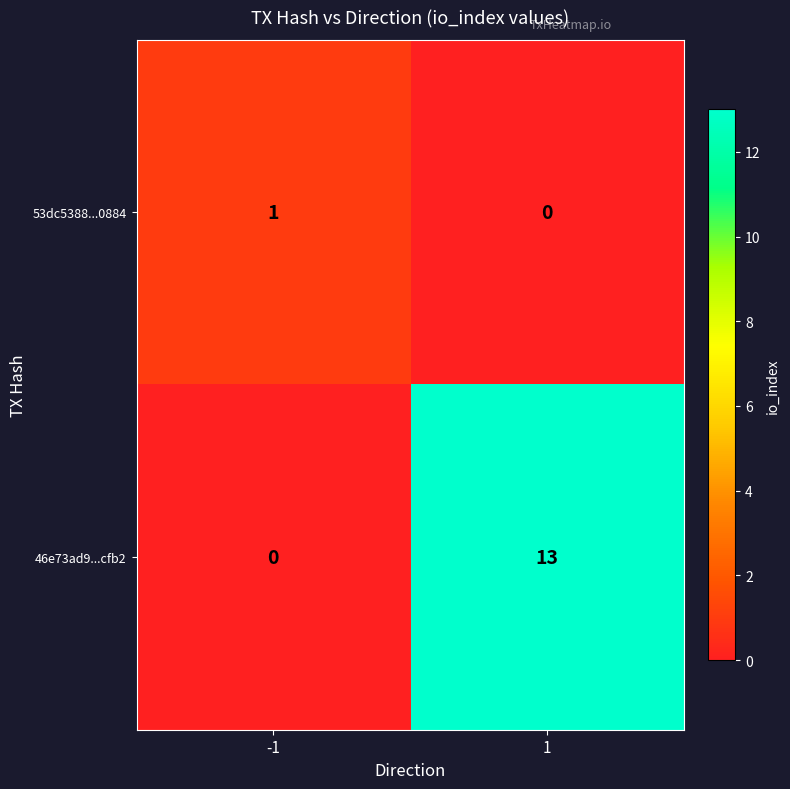

Between -1 and 1, which series saw the biggest shift?

46e73ad9...cfb2